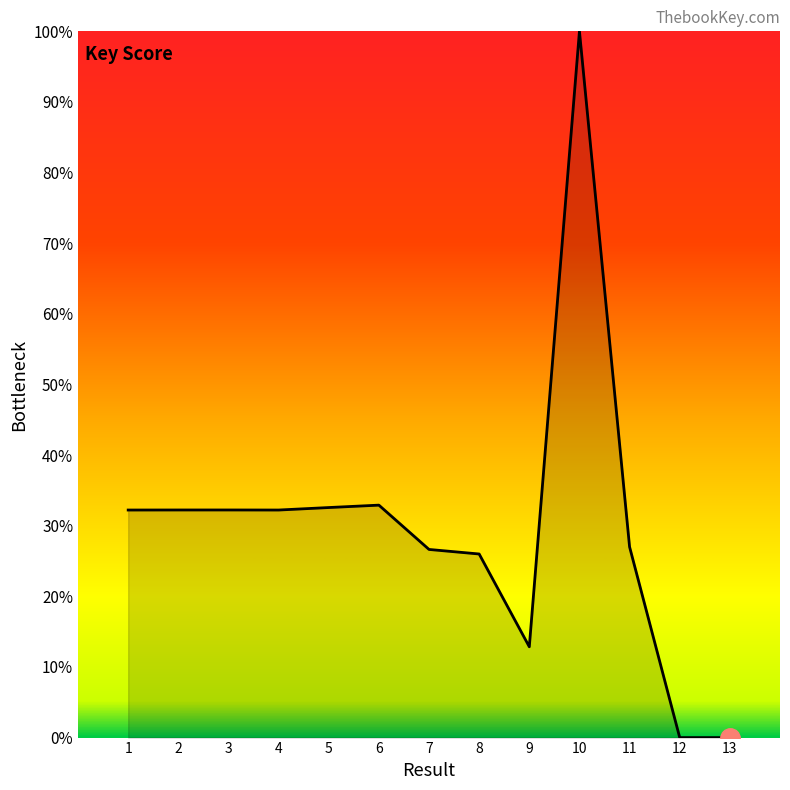

What is the change in value from 4 to 13?

-32.2